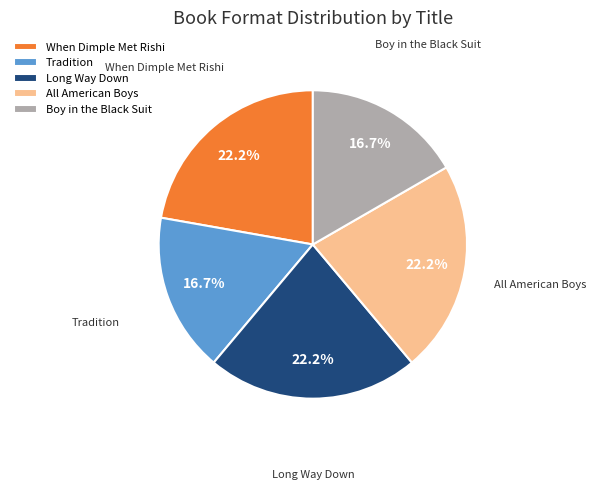

To the nearest percent, what portion does When Dimple Met Rishi represent?

22%